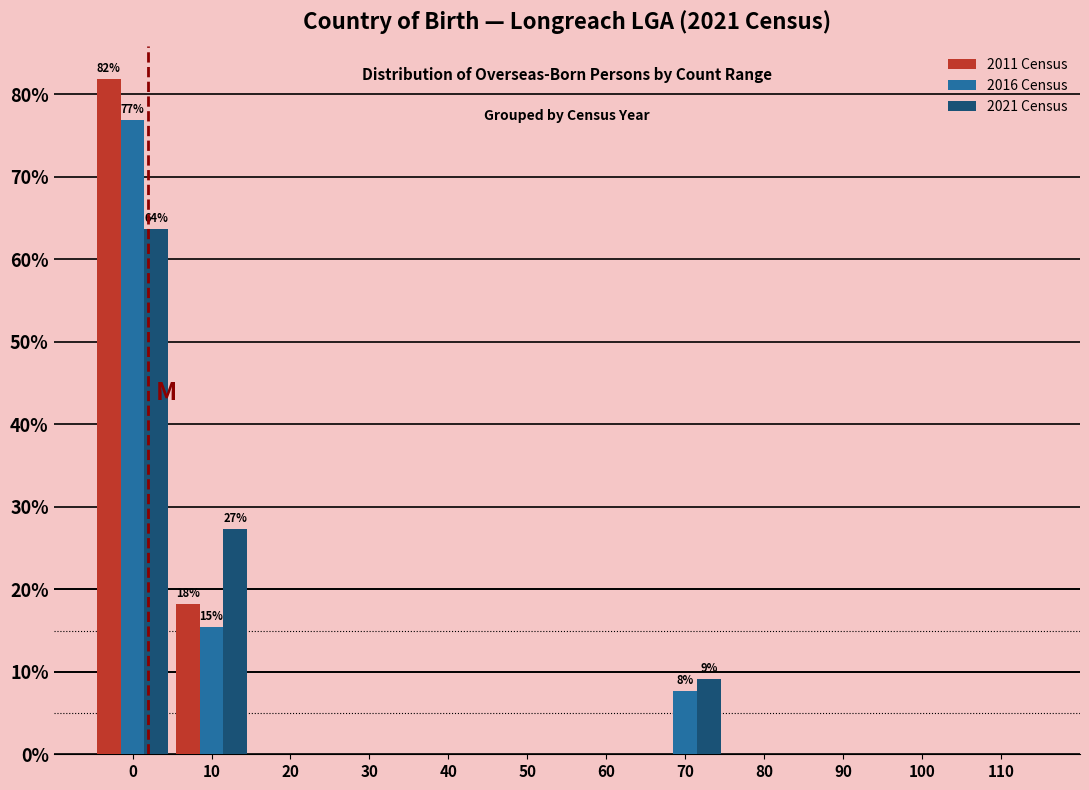

At which label is 2021 Census closest to 31?

10